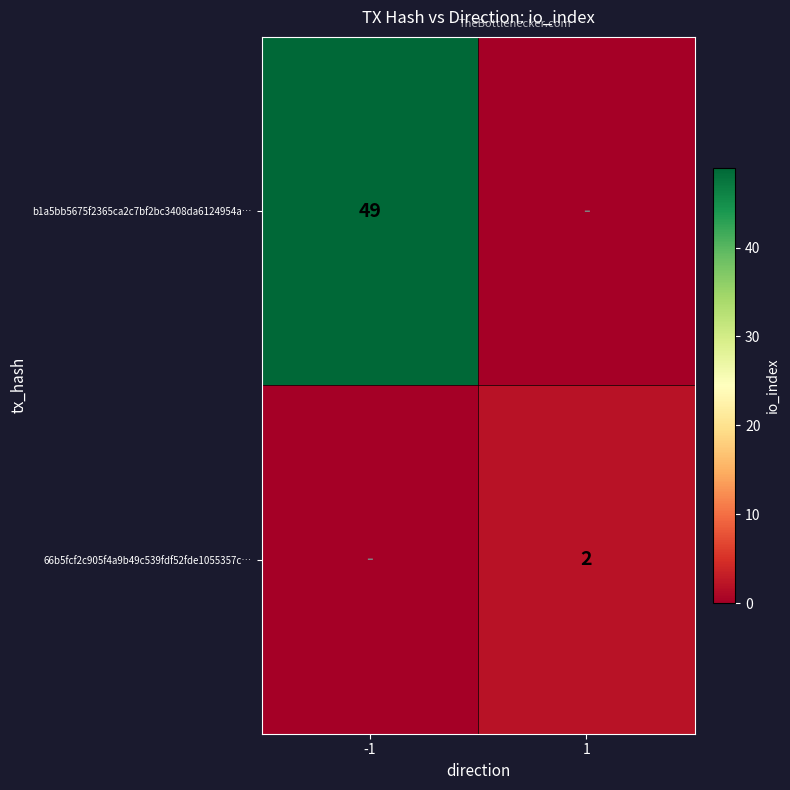

Is it true that b1a5bb5675f2365ca2c7bf2bc3408da6124954a… equals 20 at -1?

False